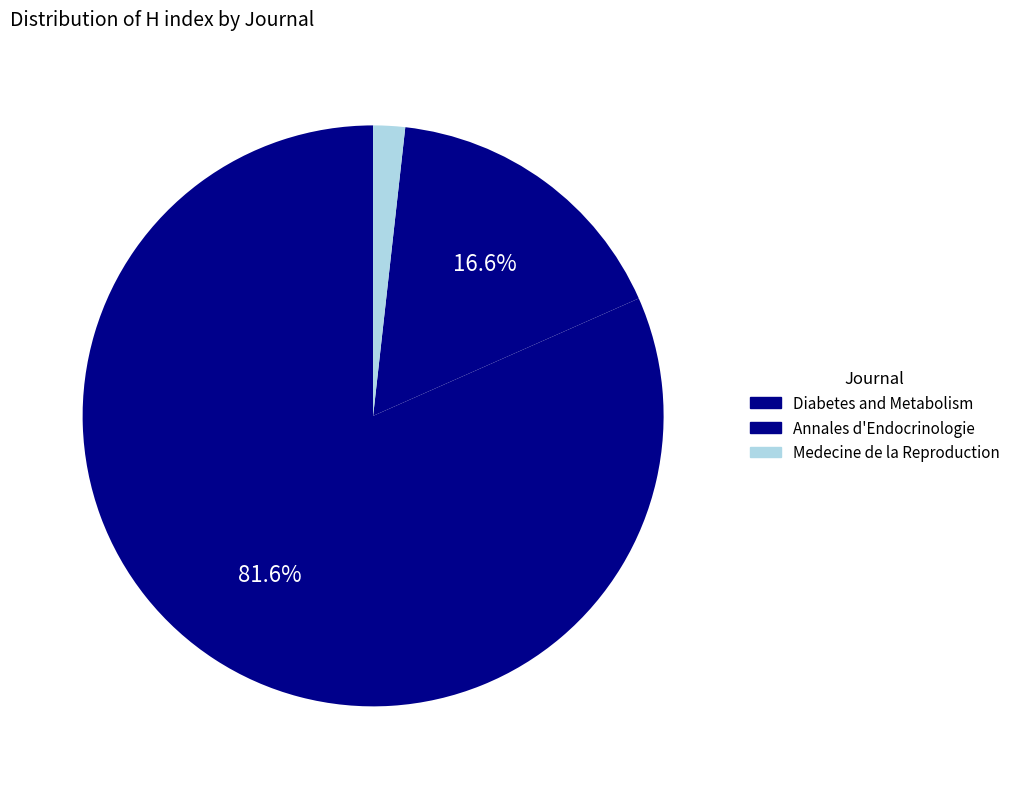

To the nearest percent, what percentage of the pie is Diabetes and Metabolism?

82%